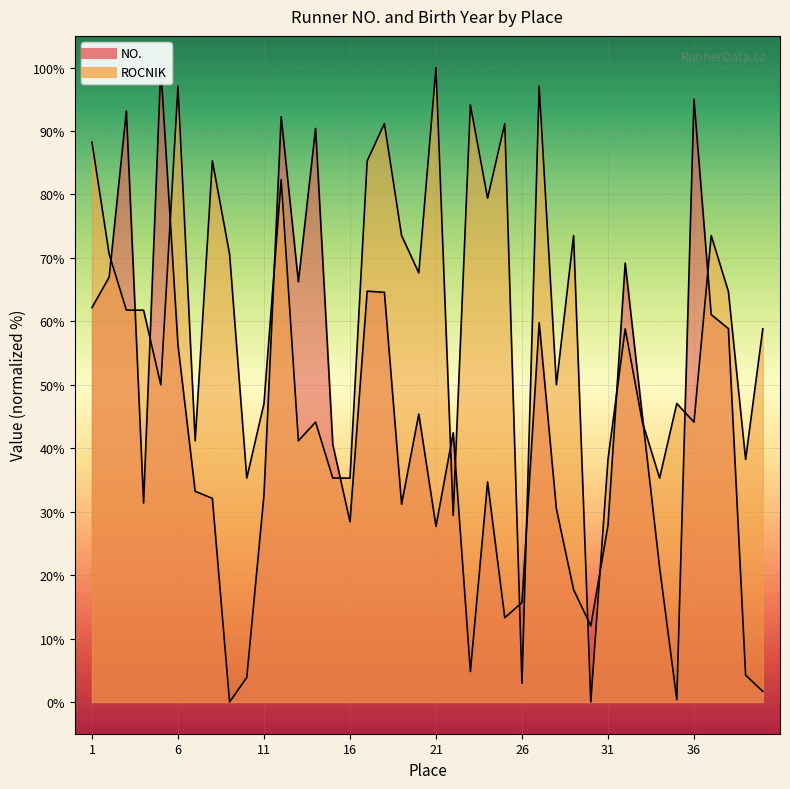

Where is the first local minimum for ROCNIK?

5